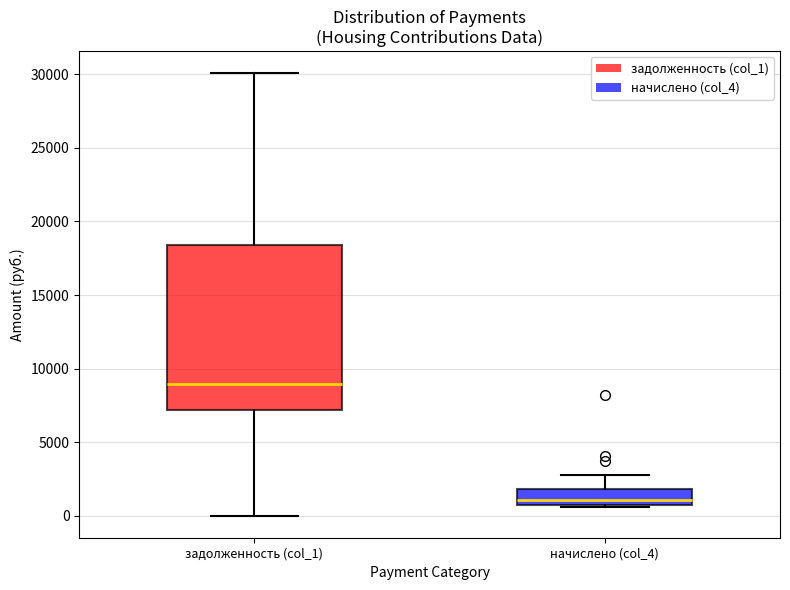

Which box is the tallest, from its lower edge to its upper edge?

задолженность (col_1)